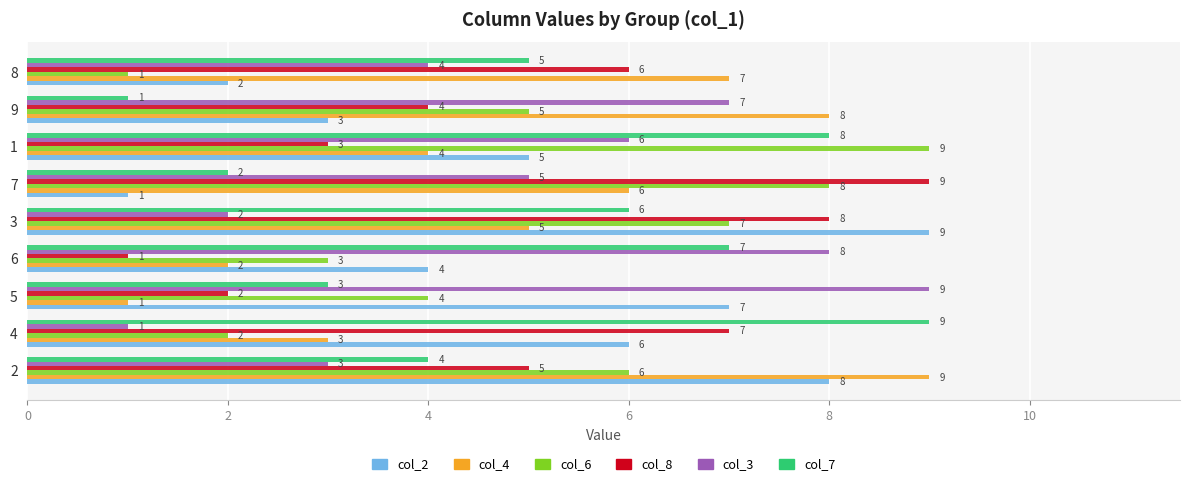

What are all the series names shown in the legend?

col_2, col_4, col_6, col_8, col_3, col_7